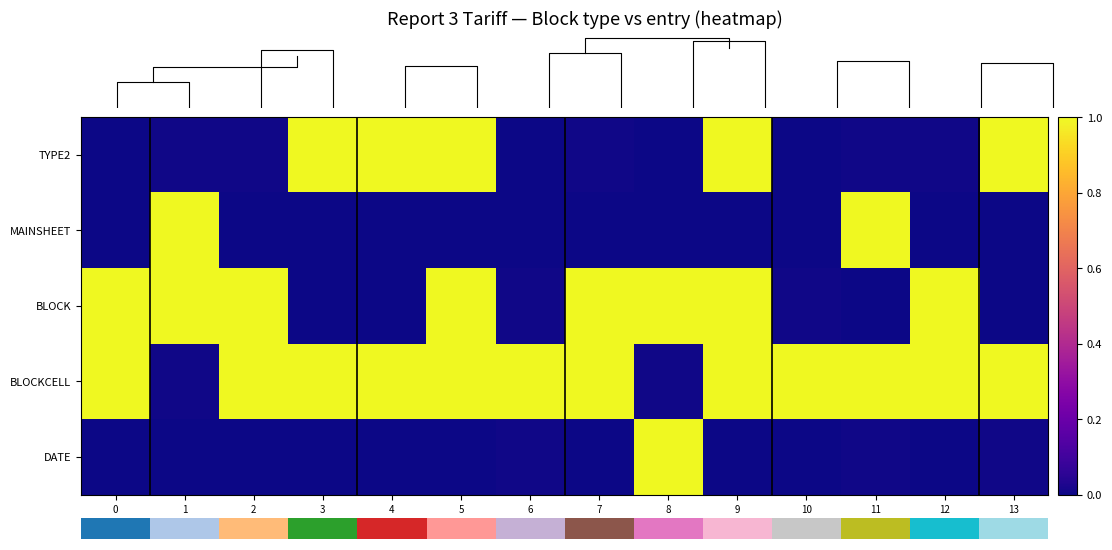

Which label corresponds to the largest value in the chart?

10